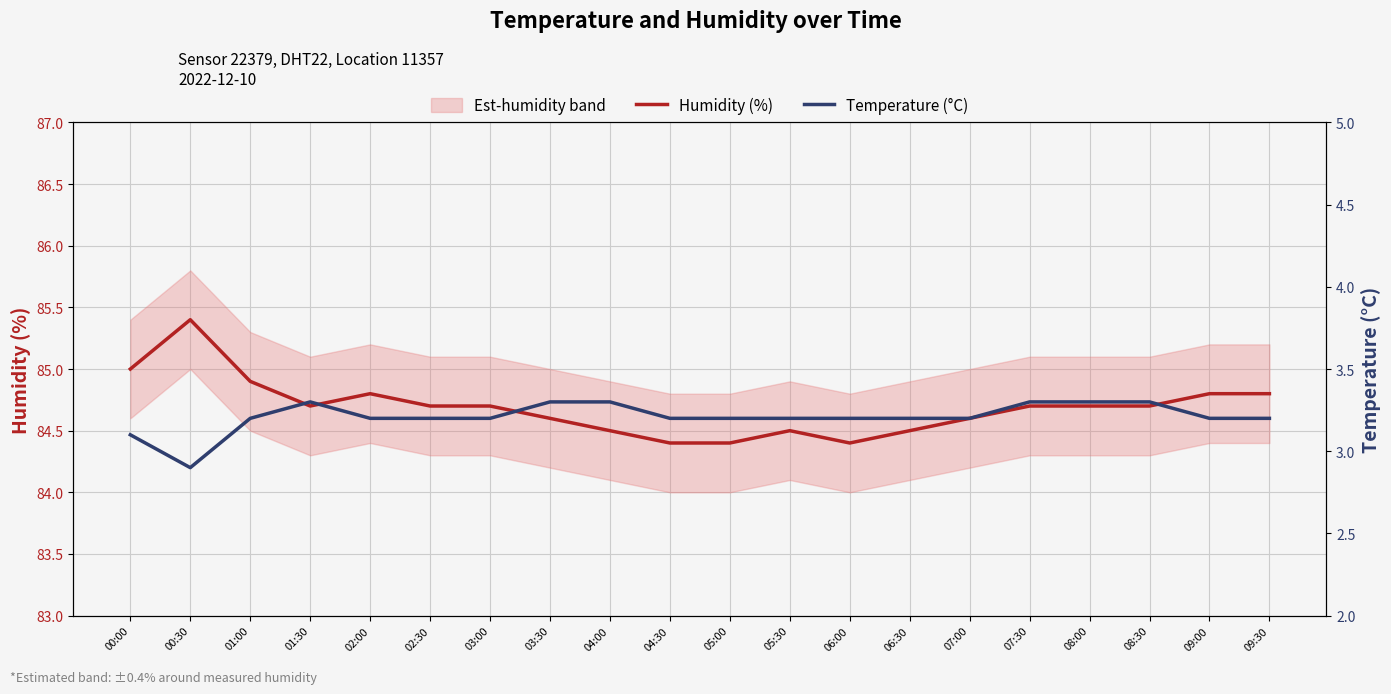

List the series in order of their peak value, lowest first.

Temperature (°C), Humidity (%)